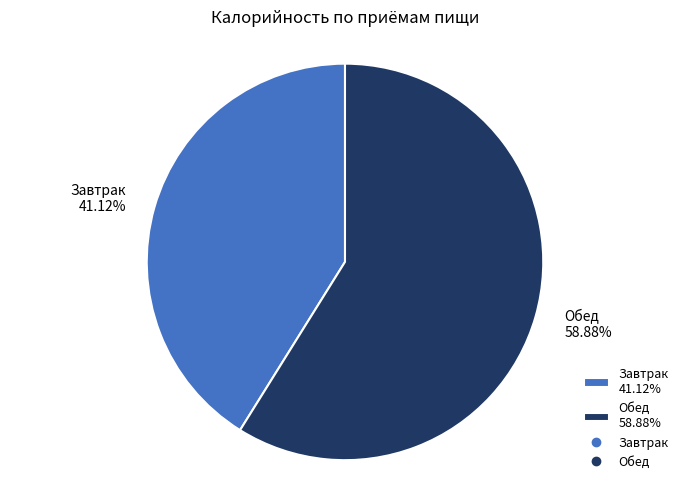

Count the number of slices in the pie.

2